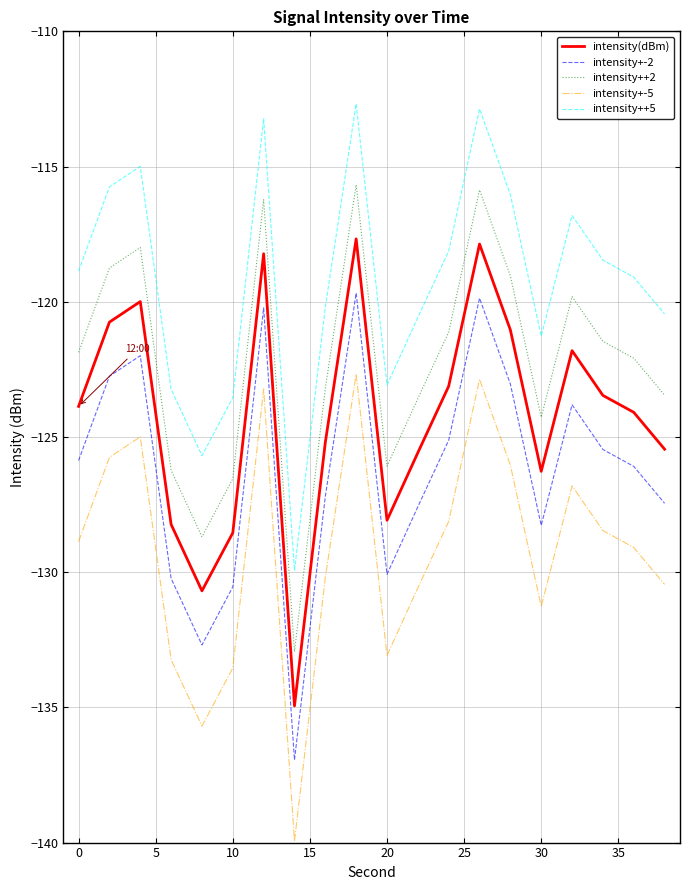

What is the maximum value for intensity+-5?

-122.7